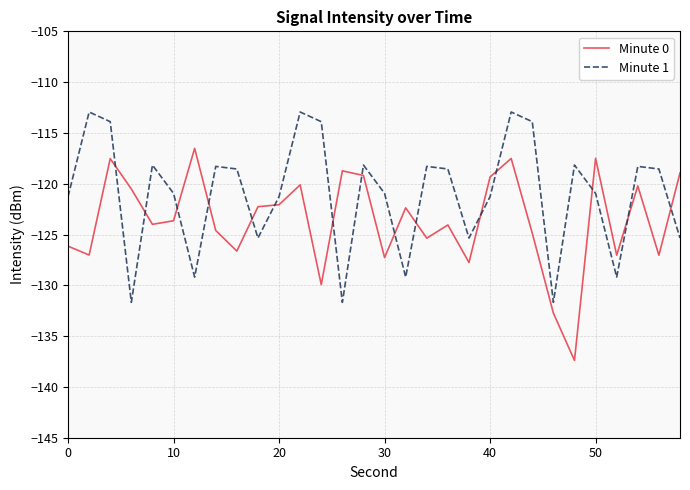

What is the lowest value of the Minute 0 series?

-137.4